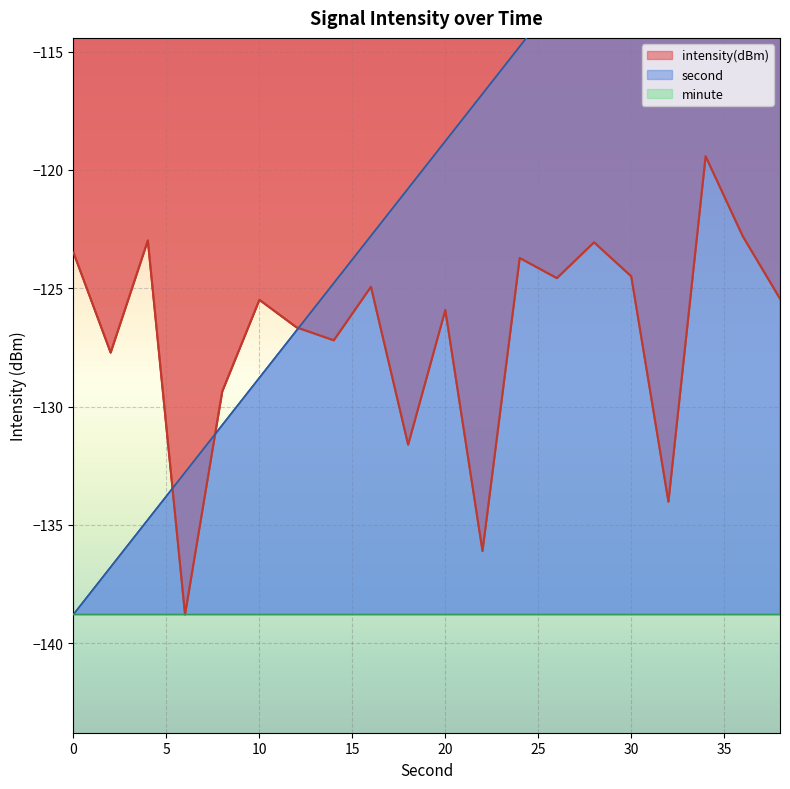

What is the minimum value for intensity(dBm)?

-138.8